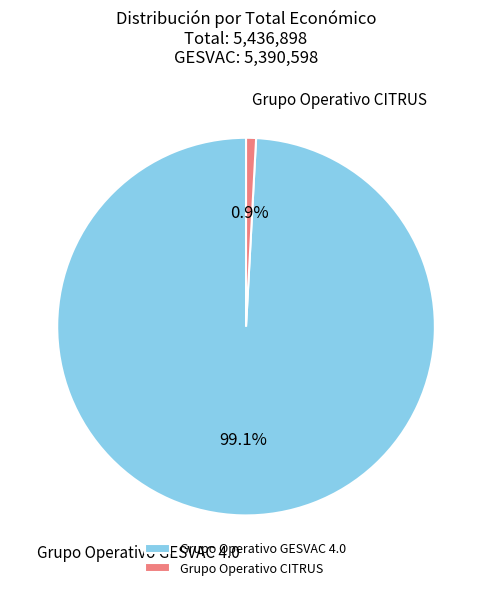

To the nearest percent, what portion does Grupo Operativo GESVAC 4.0 represent?

99%